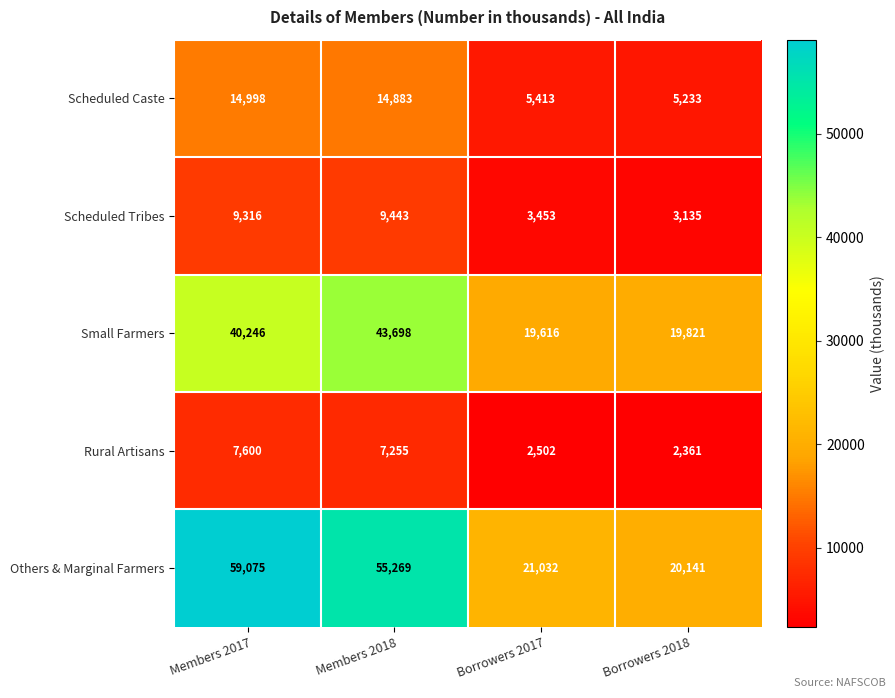

Which series has the largest total across all categories?

Others & Marginal Farmers